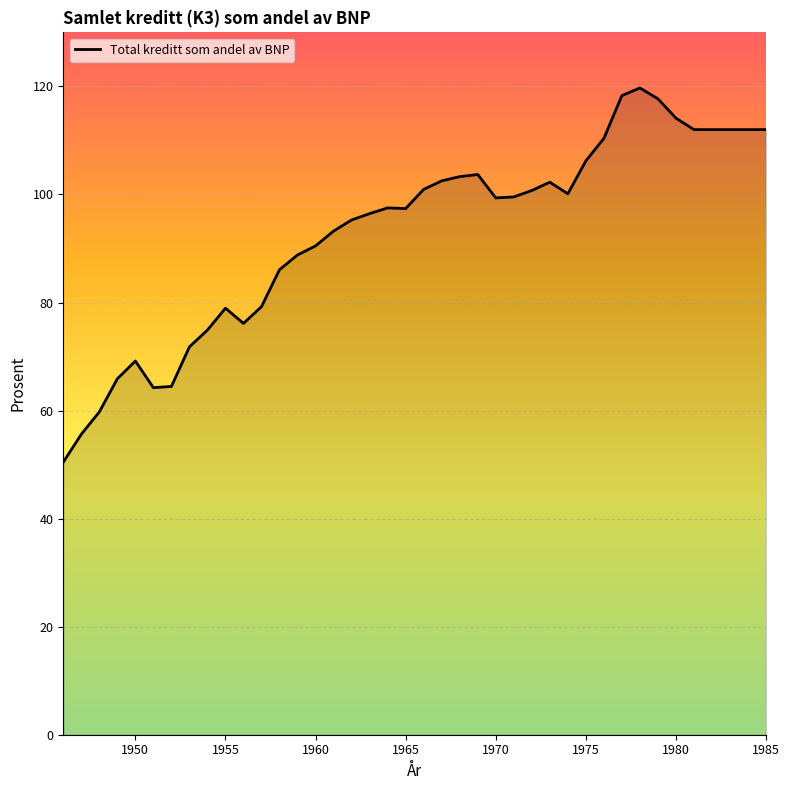

What is the difference between the maximum and second lowest values?

64.1